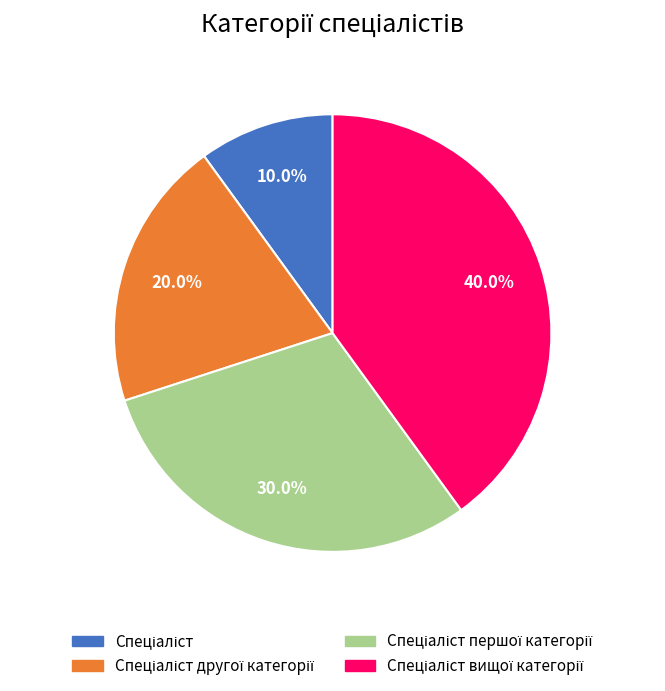

Does any single category account for the majority?

No